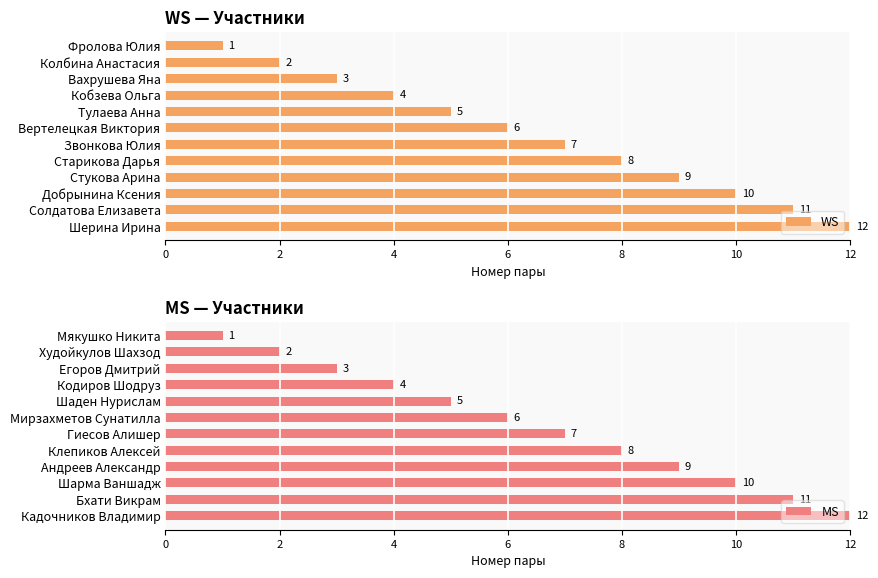

The value of MS at Кадочников Владимир is 12. True or false?

True